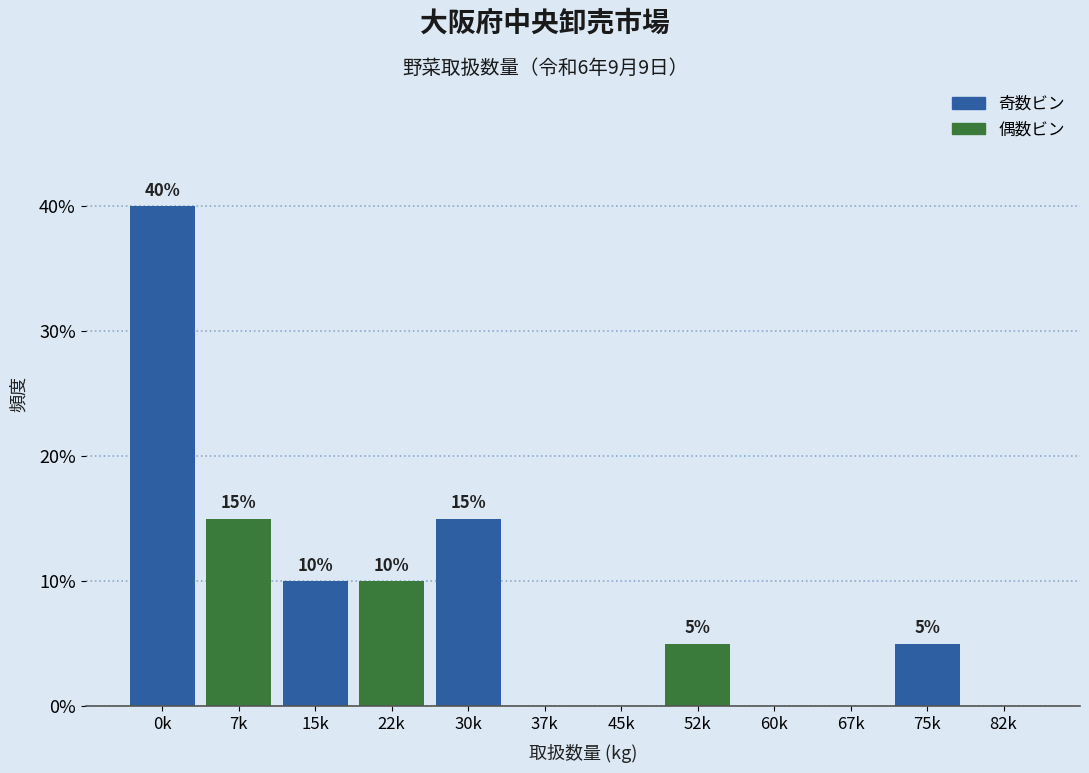

Reading left to right, list all the values displayed in this chart.

0k=40	7k=15	15k=10	22k=10	30k=15	37k=0	45k=0	52k=5	60k=0	67k=0	75k=5	82k=0